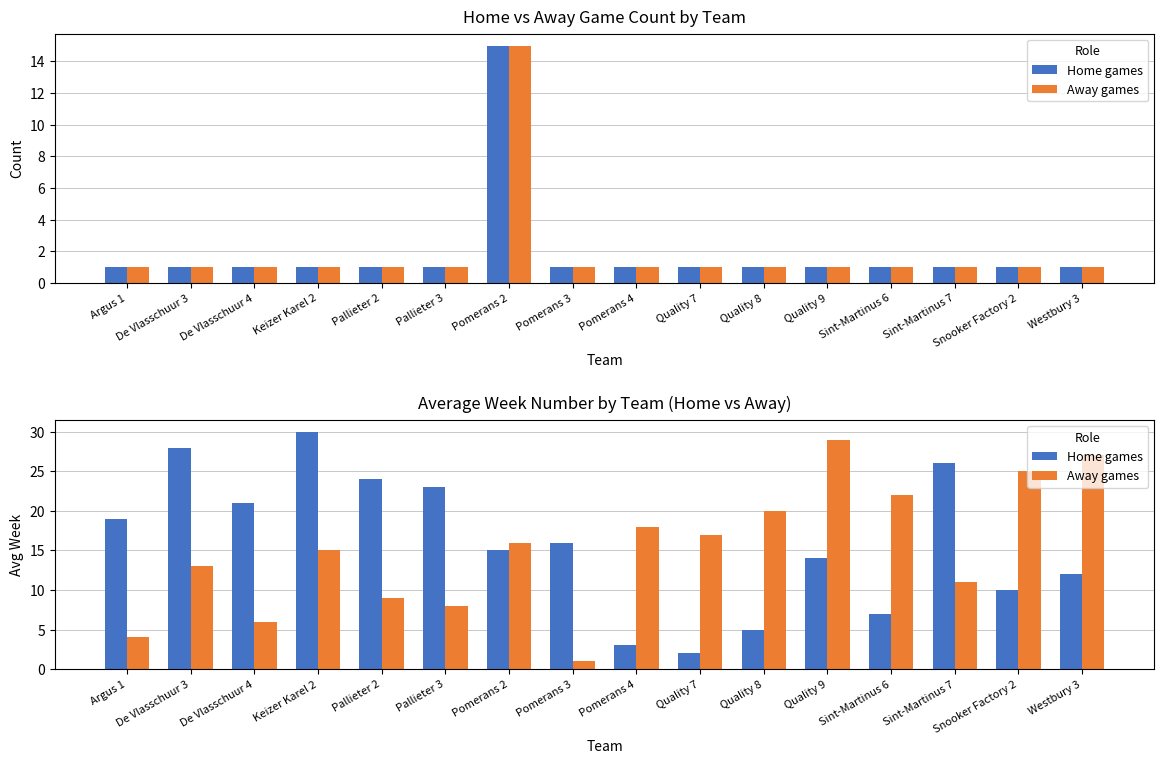

What is the difference between the highest and lowest values at Pallieter 2?

15